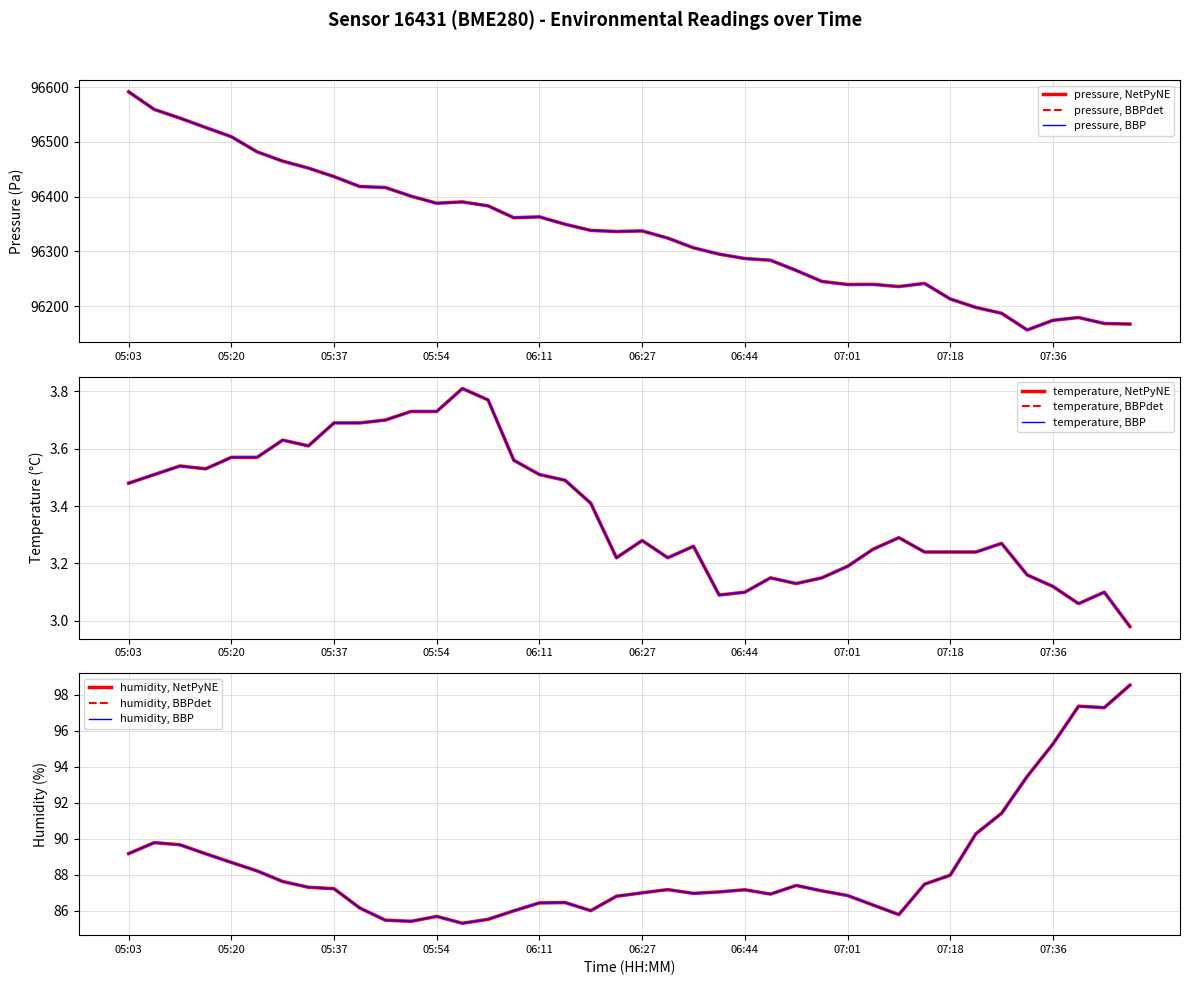

What is the value of the temperature point at the 28th from the left?

3.1